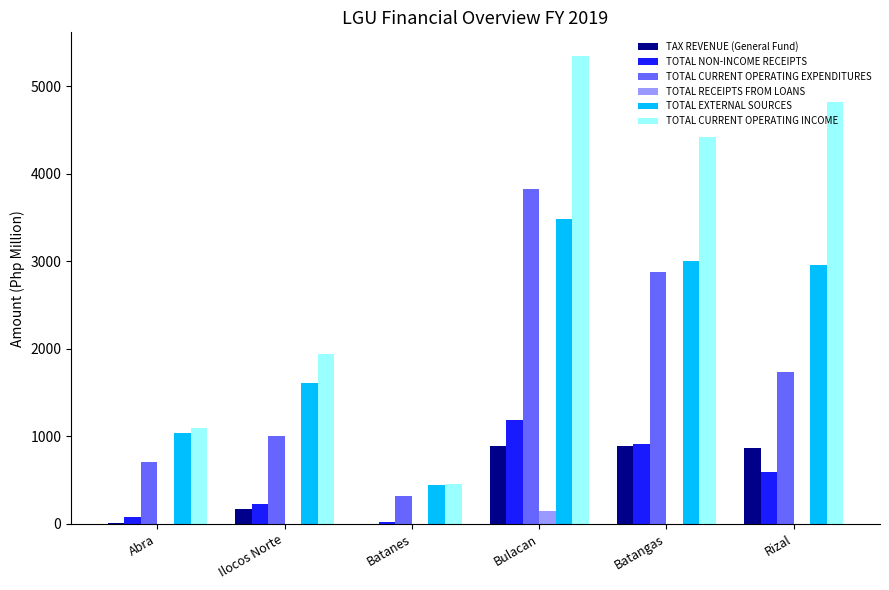

What is the sum of all TOTAL EXTERNAL SOURCES values?

12540.8